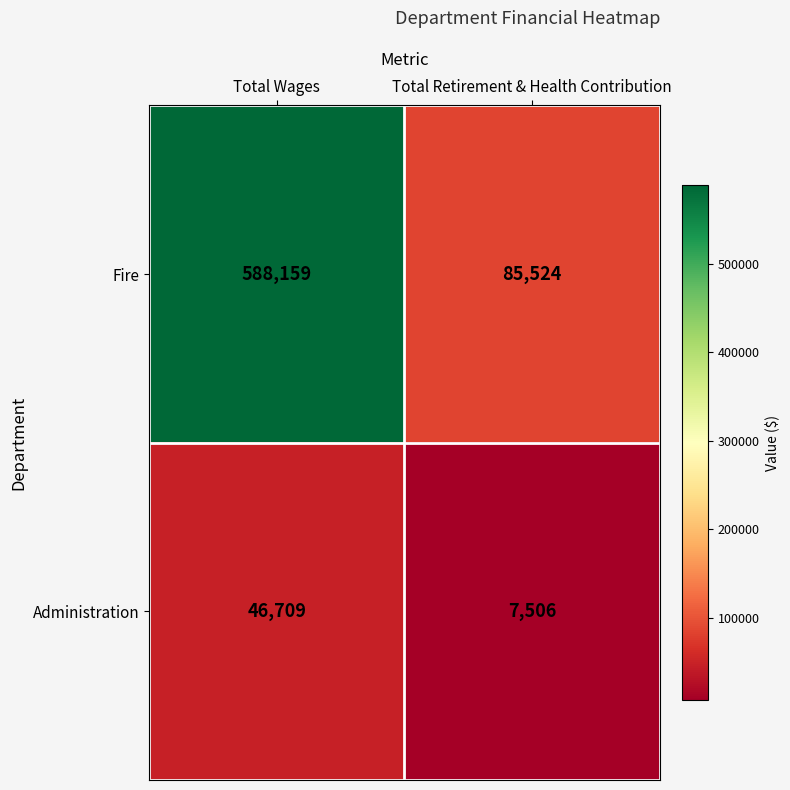

What is the sum of the Fire values at Total Retirement & Health Contribution and Total Wages?

673683